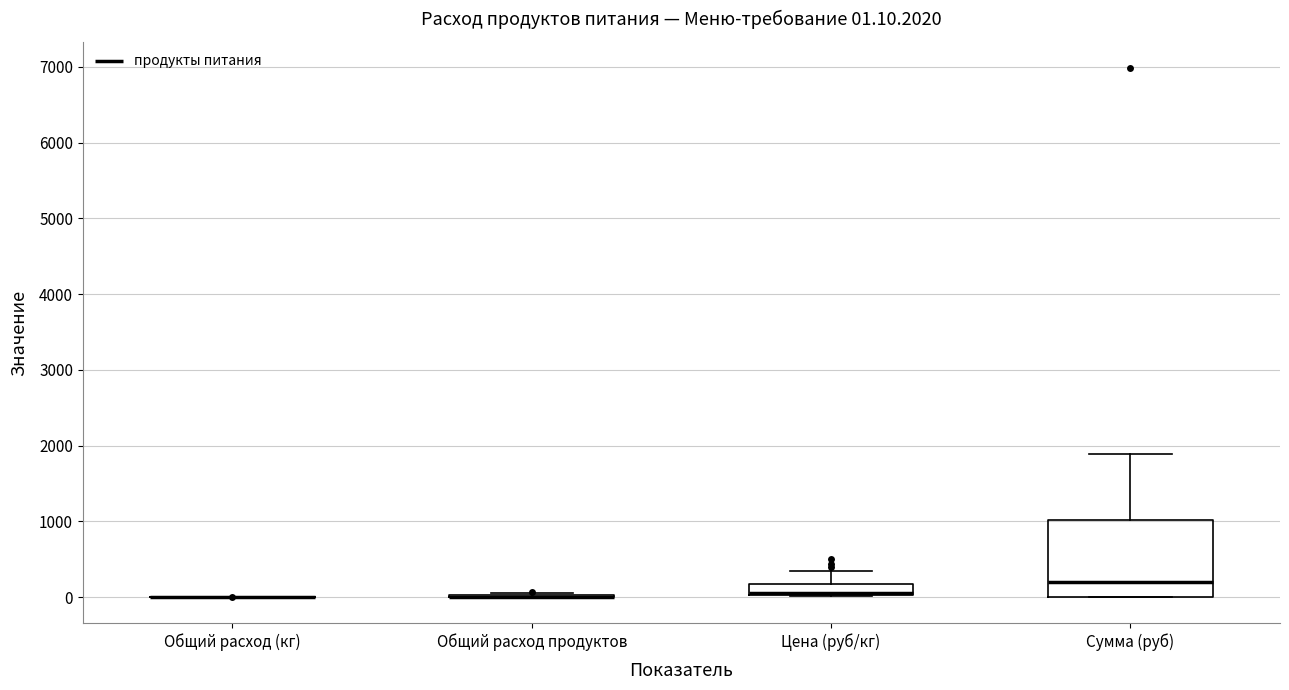

Which box is the tallest, from its lower edge to its upper edge?

Сумма (руб)